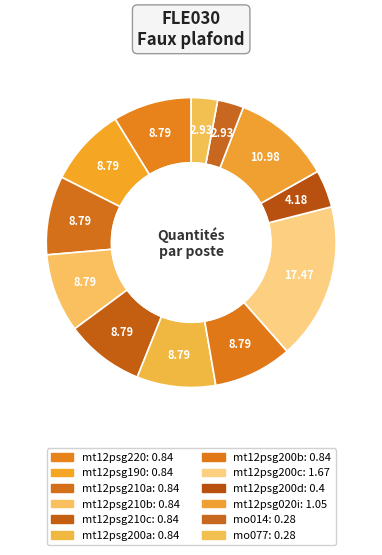

Does mt12psg200a represent more than half of the total?

No